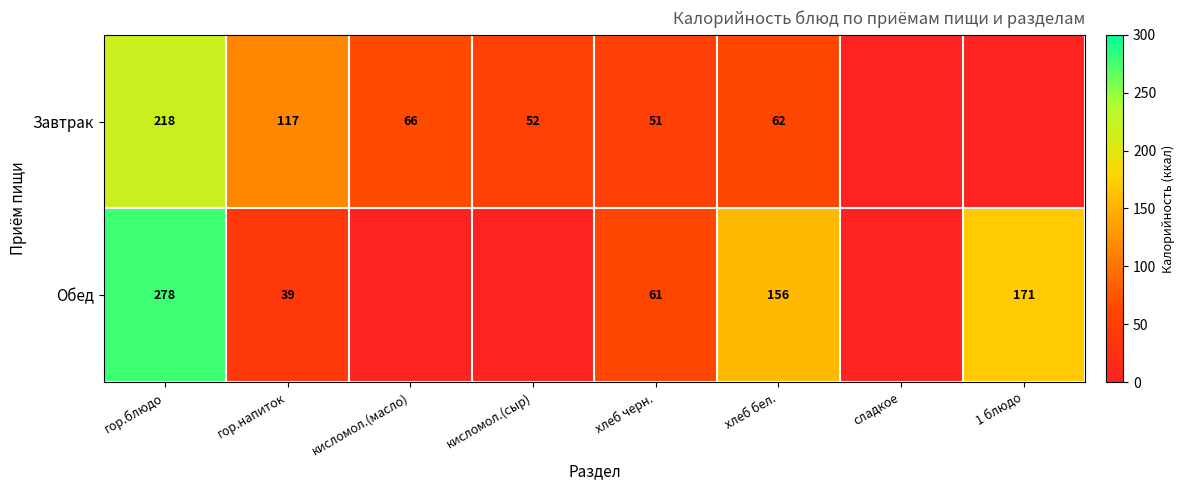

What is the difference between the Обед values at хлеб бел. and 1 блюдо?

15